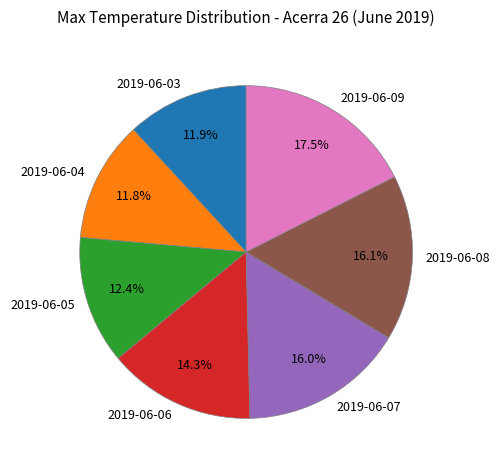

Between 2019-06-07 and 2019-06-04, which is larger?

2019-06-07